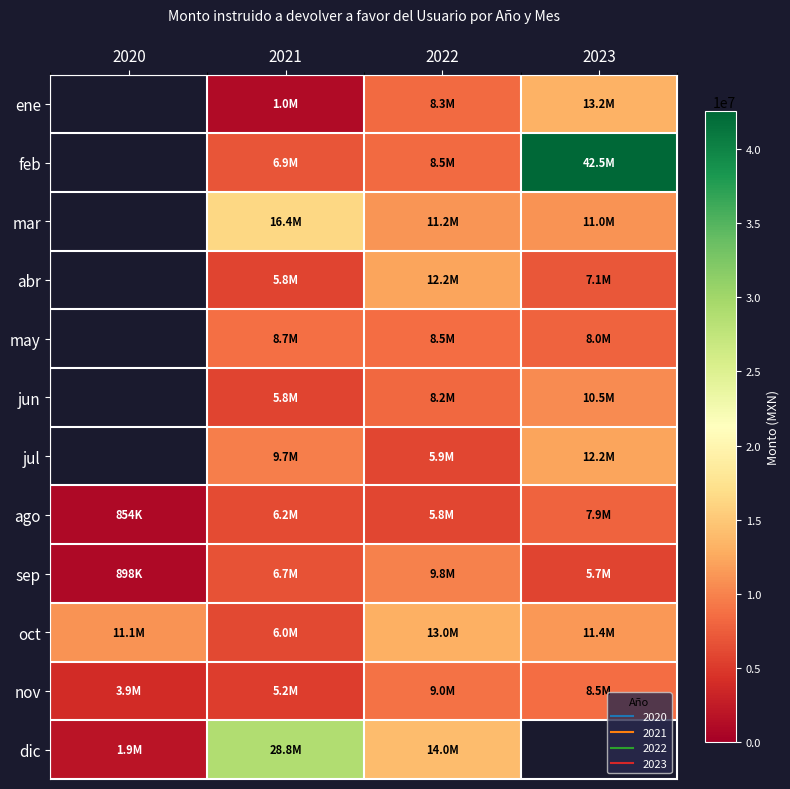

True or false: dic has a value of 3070364.9 at 2020.

False